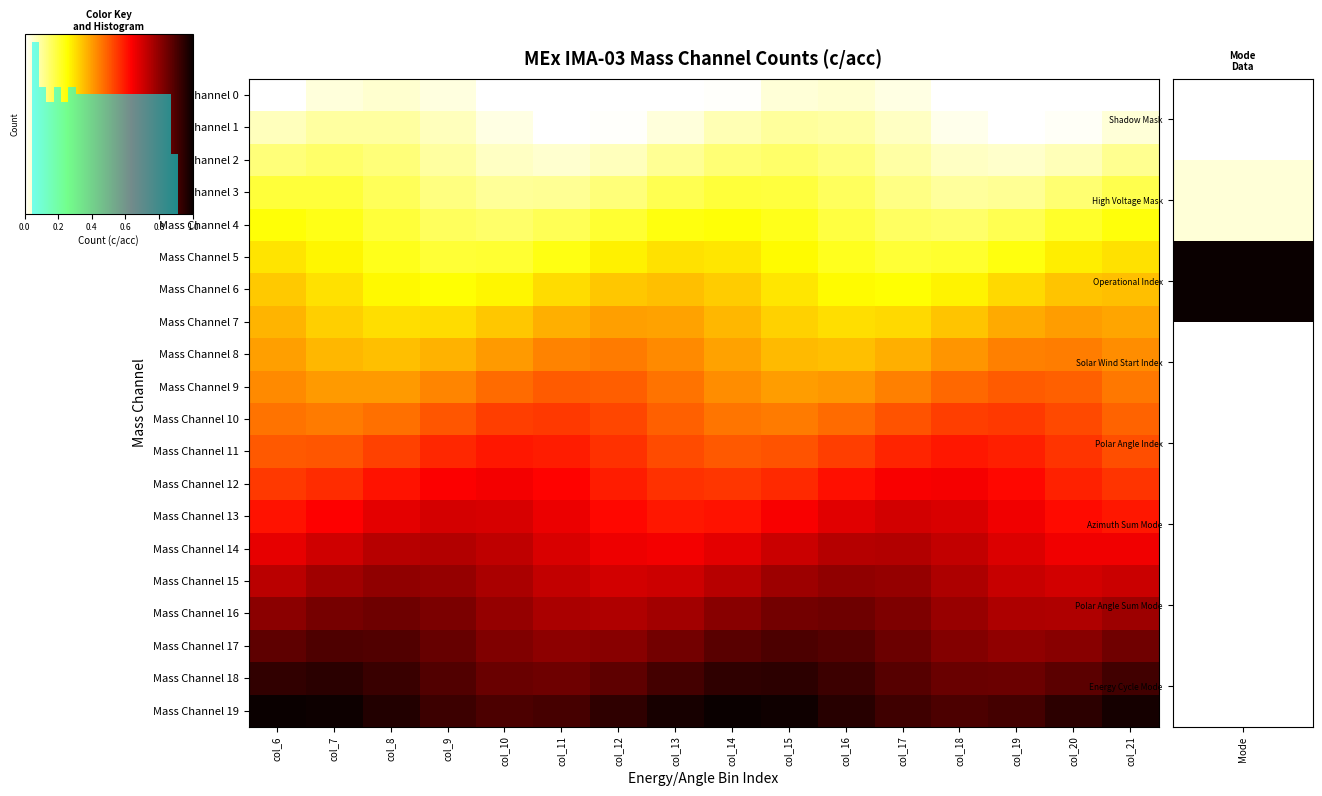

What is the highest value of the Mass Channel 14 series?

0.7